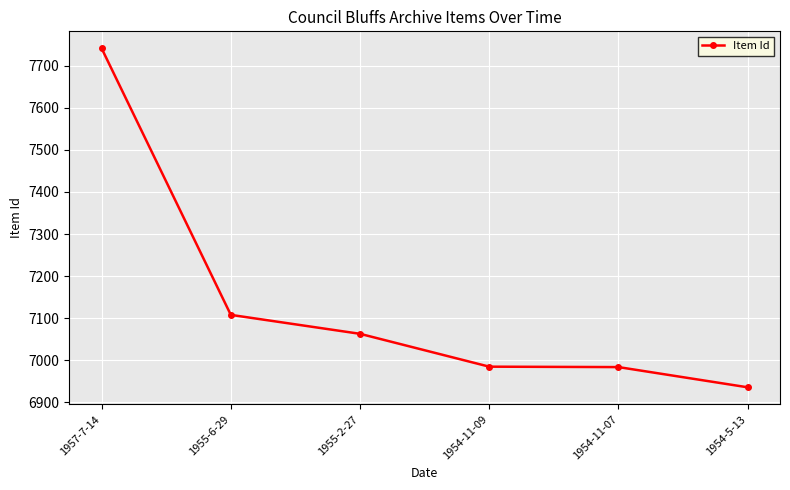

At which label is the value closest to 7338?

1955-6-29